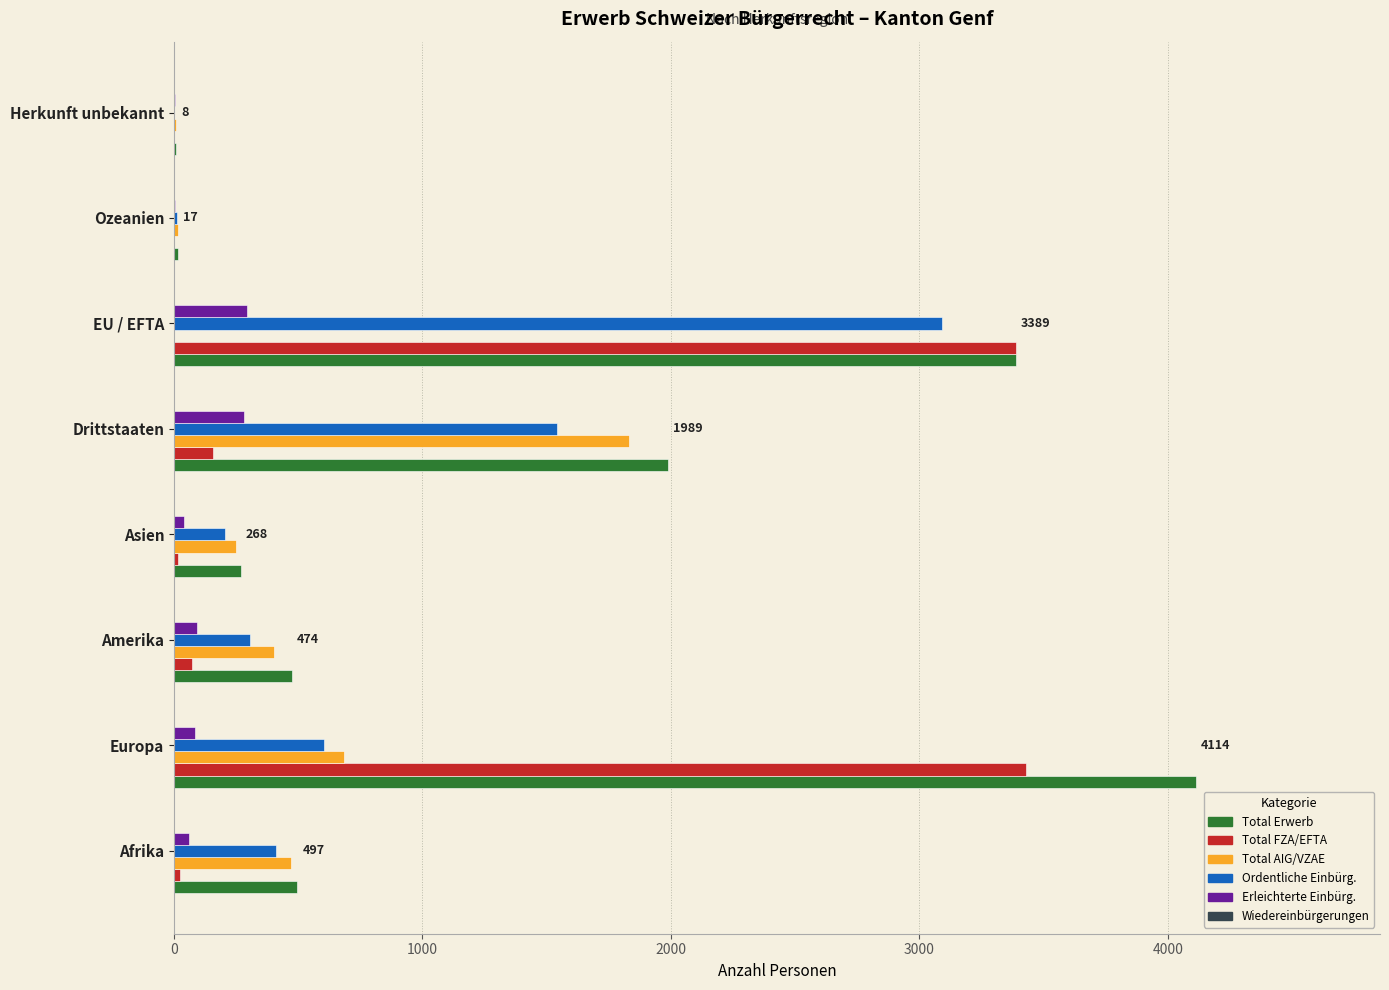

Between Afrika and Europa, which series saw the biggest shift?

Total Erwerb